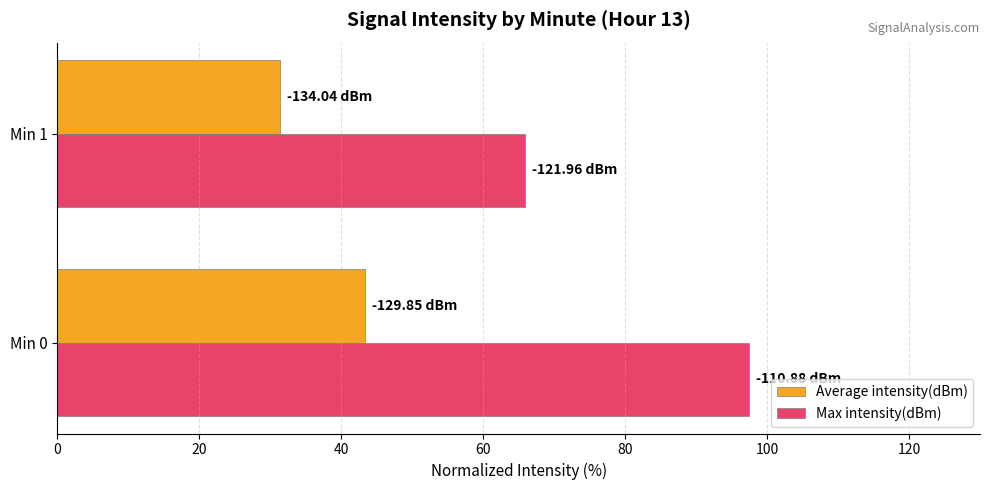

What is the difference between the highest and lowest values at Min 0?

54.2